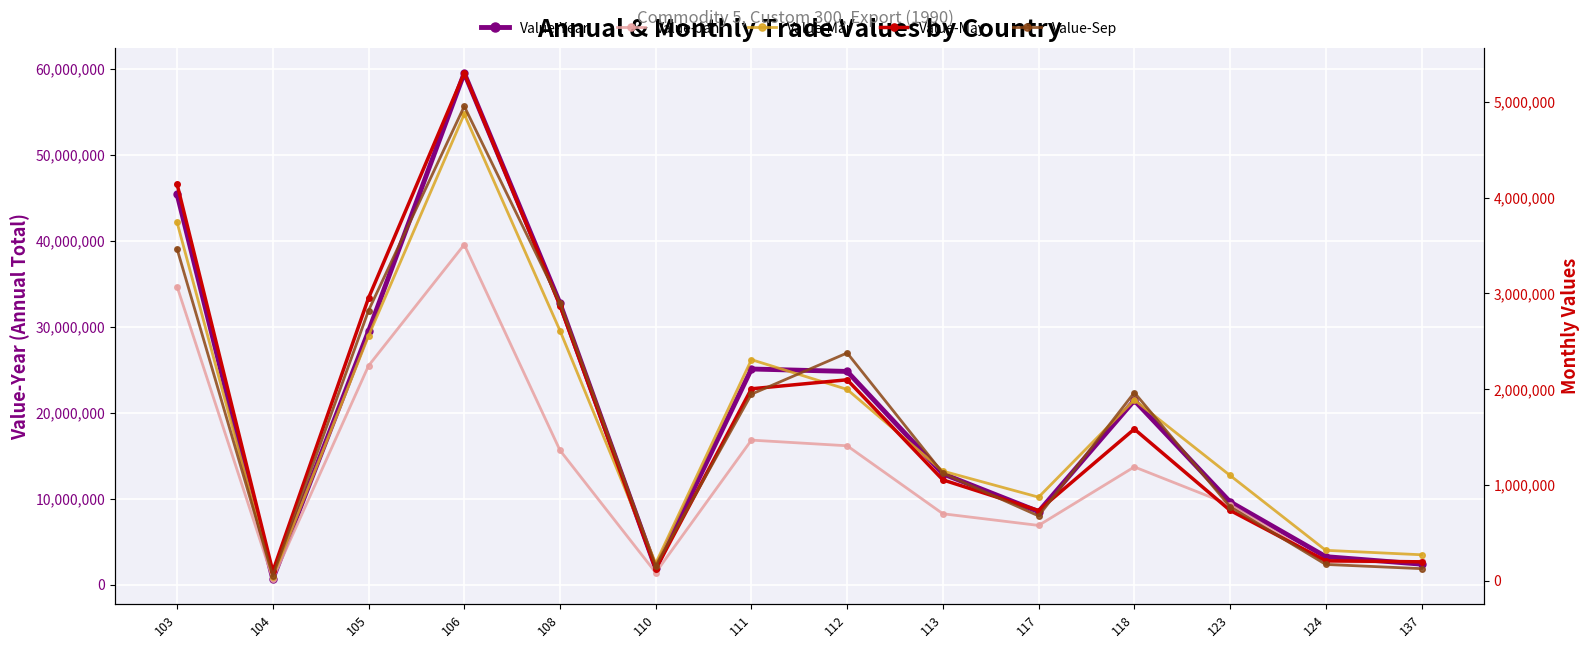

The value of Value-Year at 105 is 29479616. True or false?

True